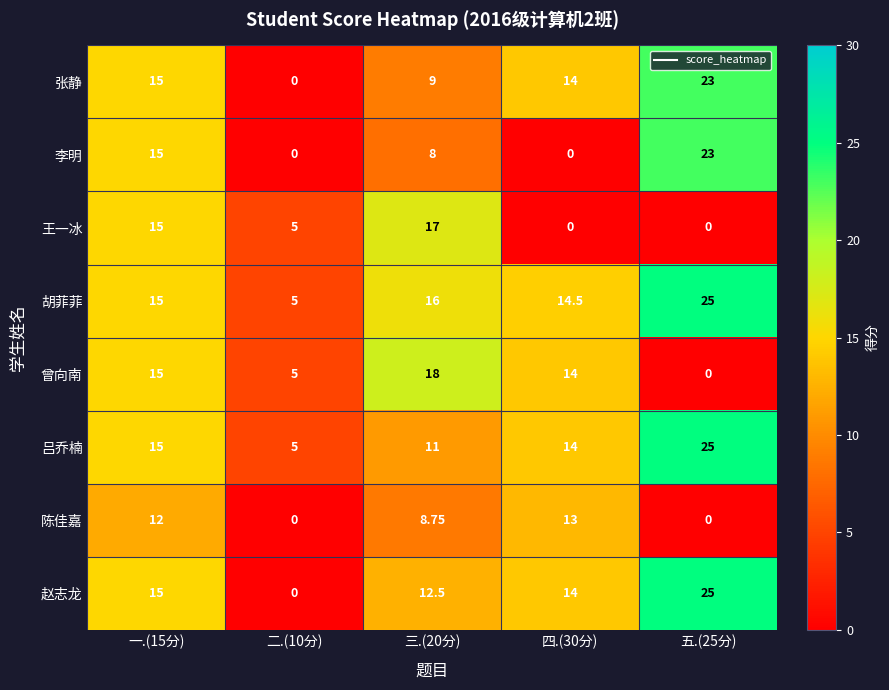

Is the value of 赵志龙 at 一.(15分) greater than the value of 张静 at 五.(25分)?

No